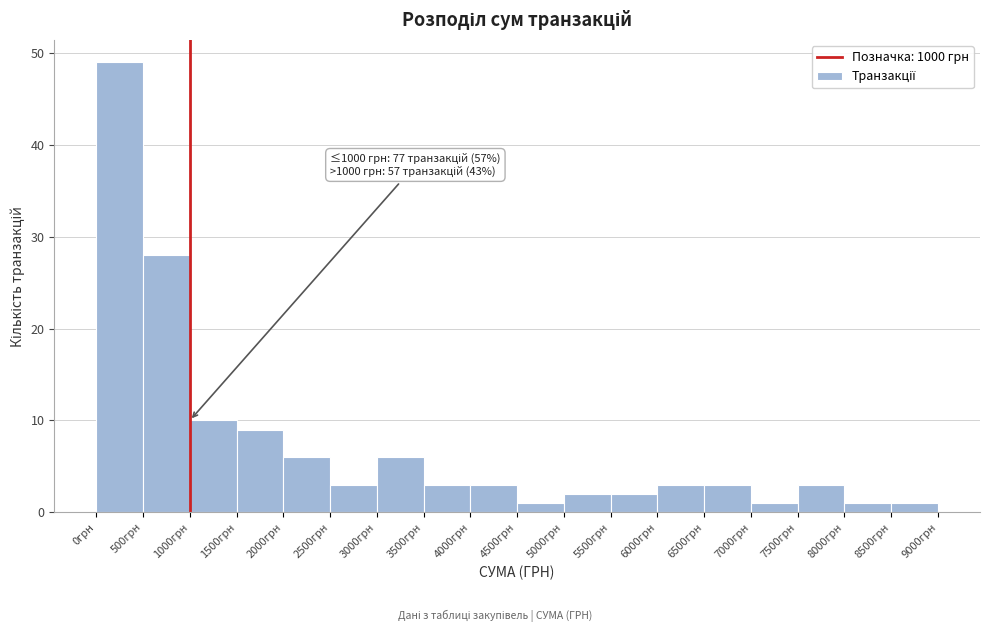

Over which range of the x-axis is the bar tallest?

0 to 500